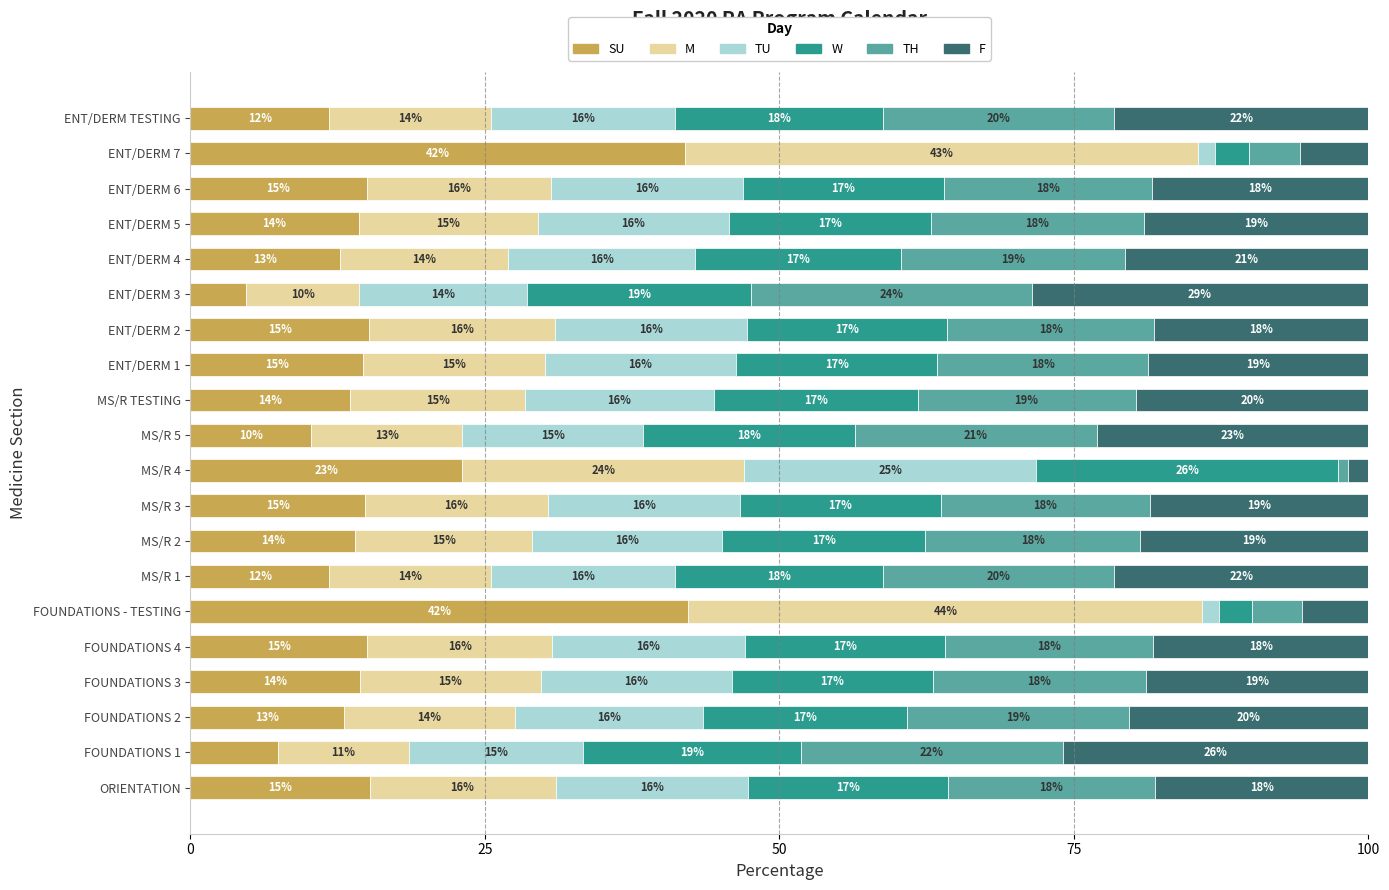

At which label does SU reach its minimum?

ENT/DERM 3